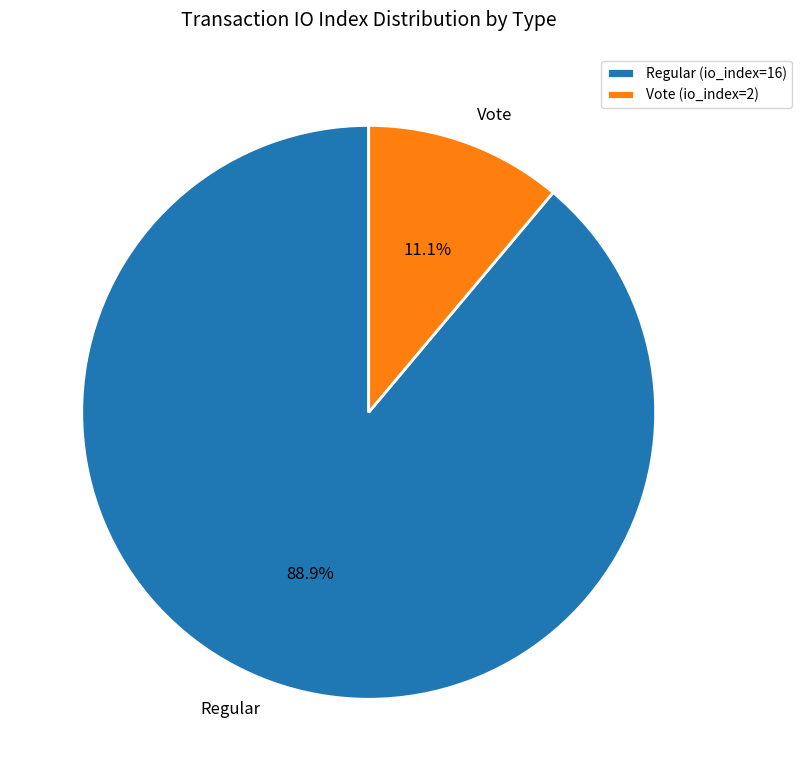

The Vote slice represents 1% of the pie. True or false?

False